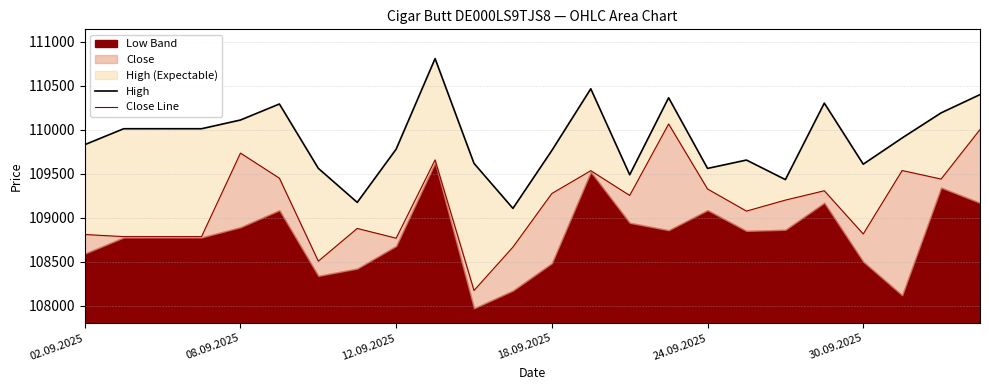

Between 10 and 13, which series saw the biggest shift?

Close Line